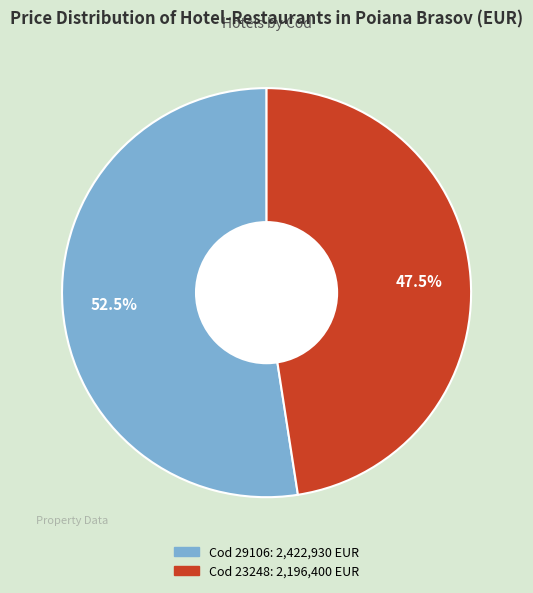

Count the number of slices in the pie.

2